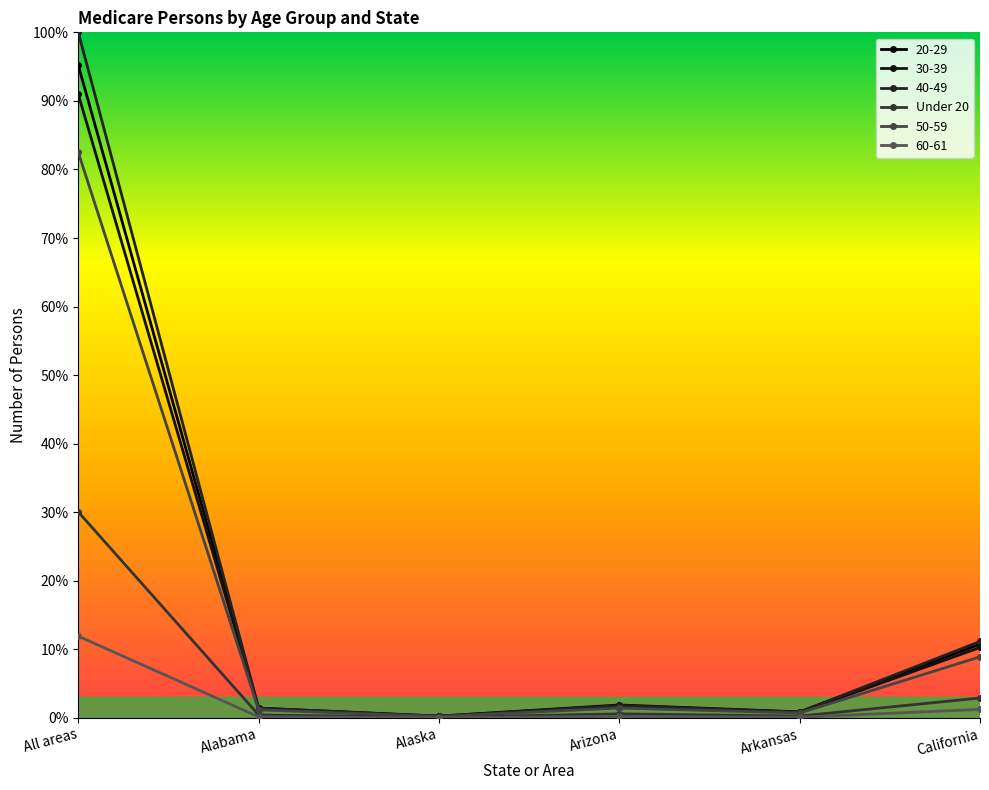

Rank the series at California from highest to lowest value.

40-49, 20-29, 30-39, 50-59, Under 20, 60-61